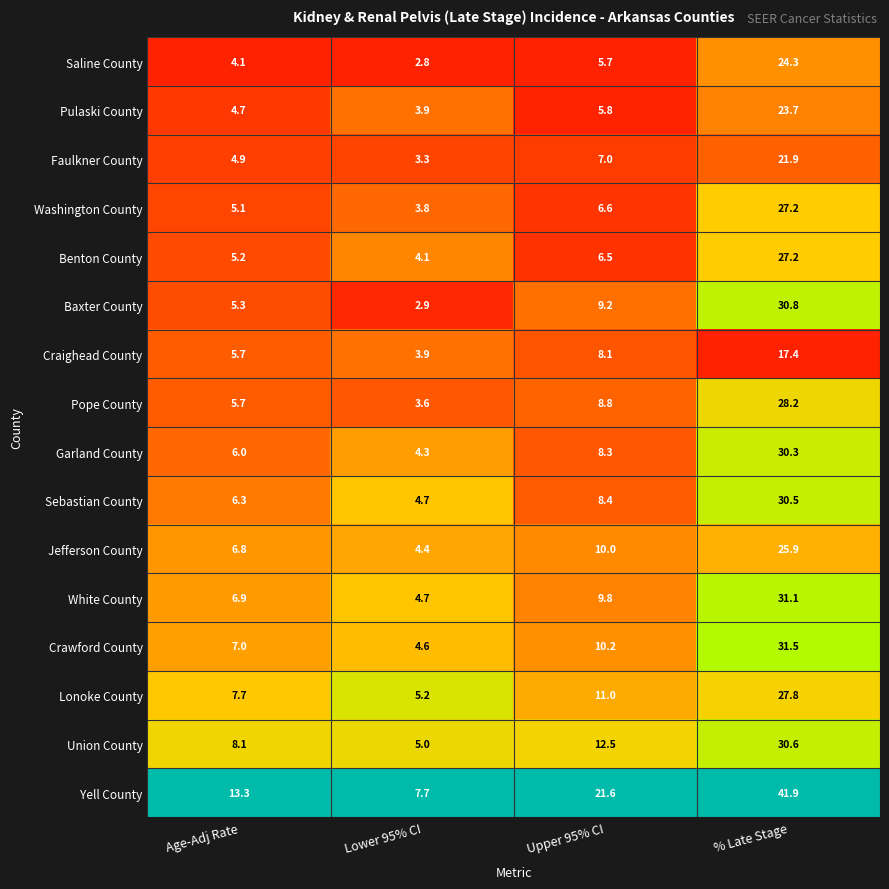

At which category is the sum across all series the highest?

% Late Stage